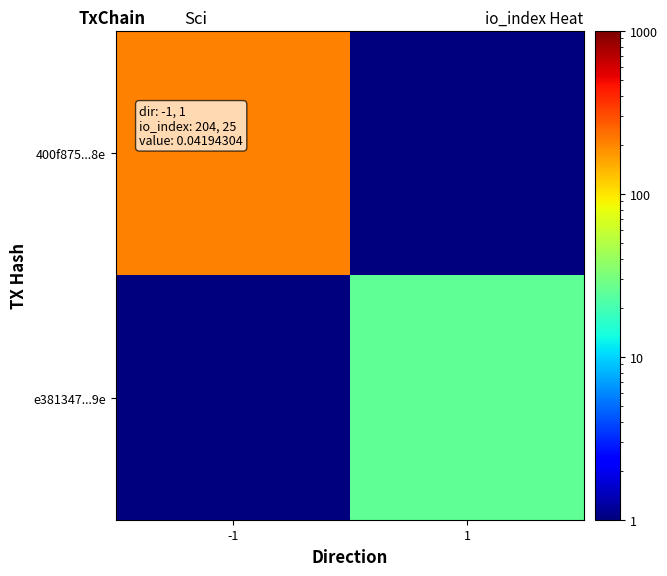

Reading right to left, list all the values displayed in this chart.

400f875...8e: 1=0.5	-1=204.0
e381347...9e: 1=25.0	-1=0.5